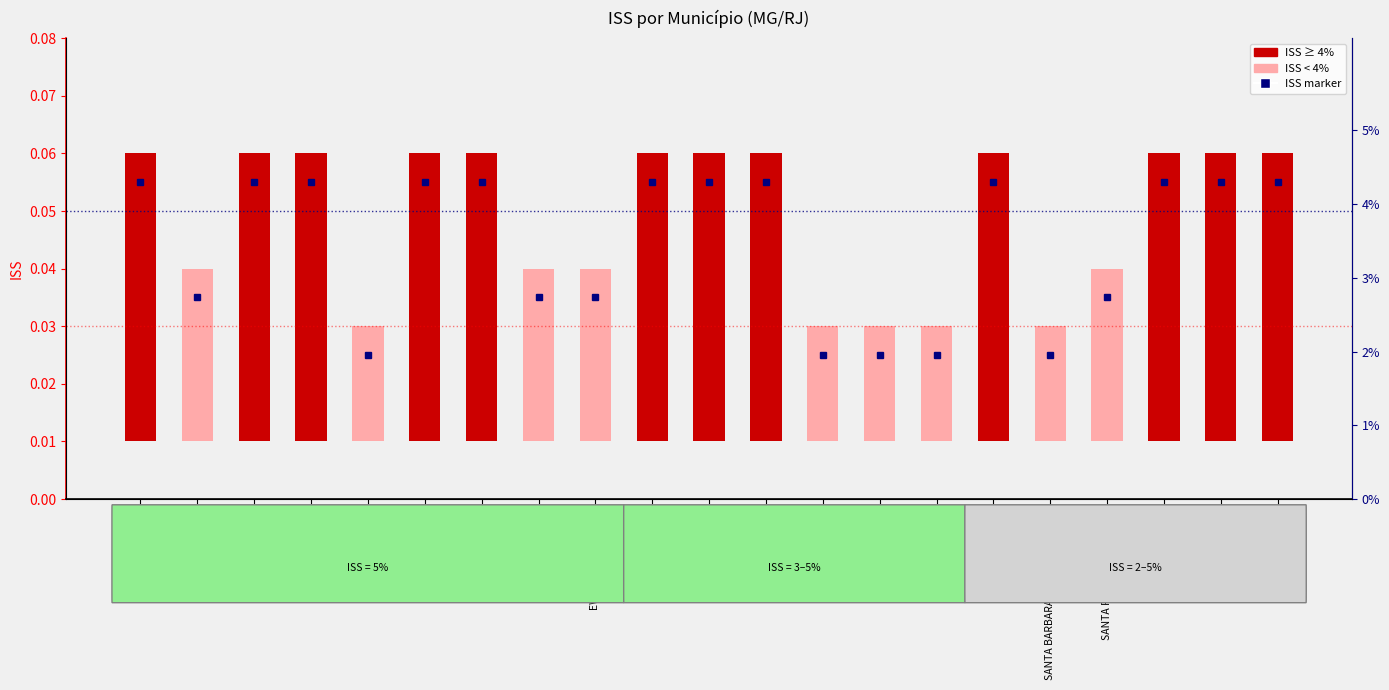

Reading left to right, list all the values displayed in this chart.

0.1	0.0	0.1	0.1	0.0	0.1	0.1	0.0	0.0	0.1	0.1	0.1	0.0	0.0	0.0	0.1	0.0	0.0	0.1	0.1	0.1